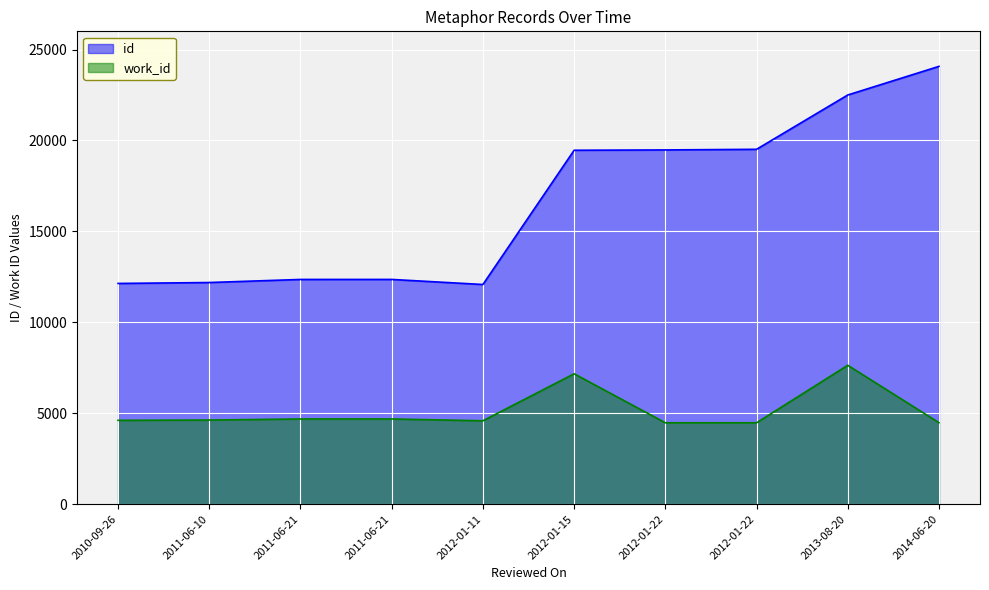

How many interior local valleys does the id series have?

1